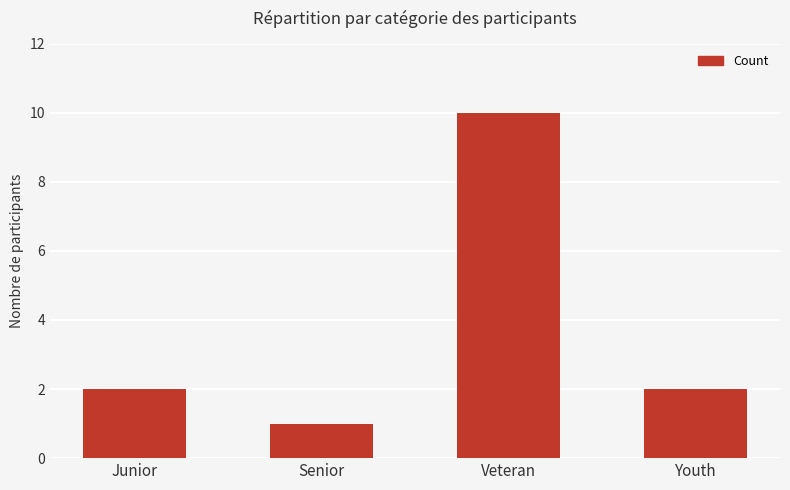

How many distinct data groups are displayed?

1